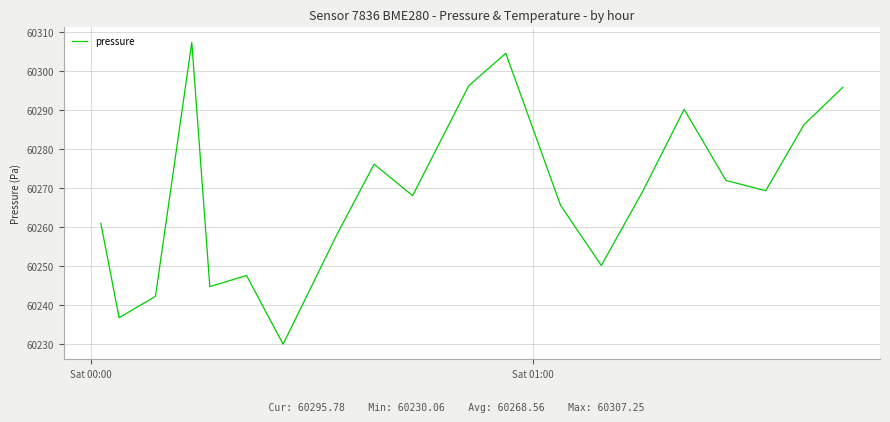

What is the difference between the maximum and minimum values?

77.2